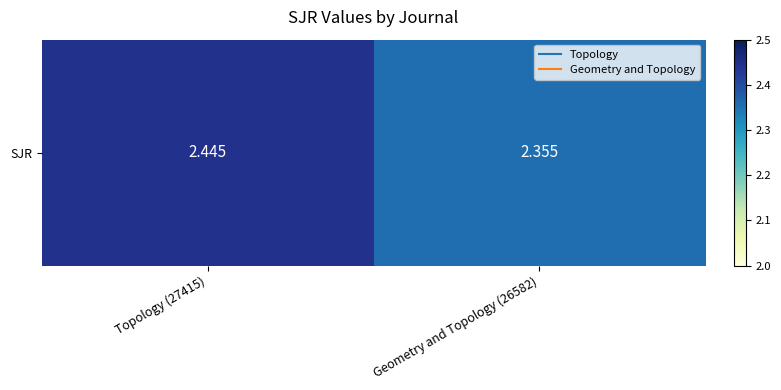

What is the difference between the maximum and minimum values?

0.1